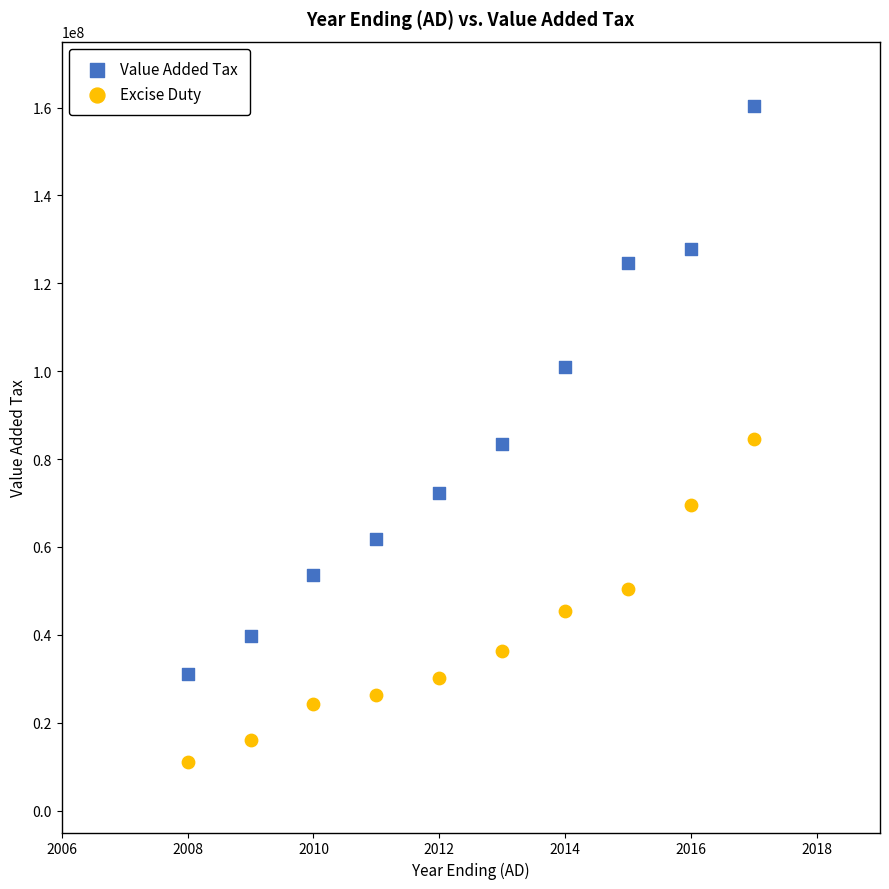

What are all the series names shown in the legend?

Value Added Tax, Excise Duty